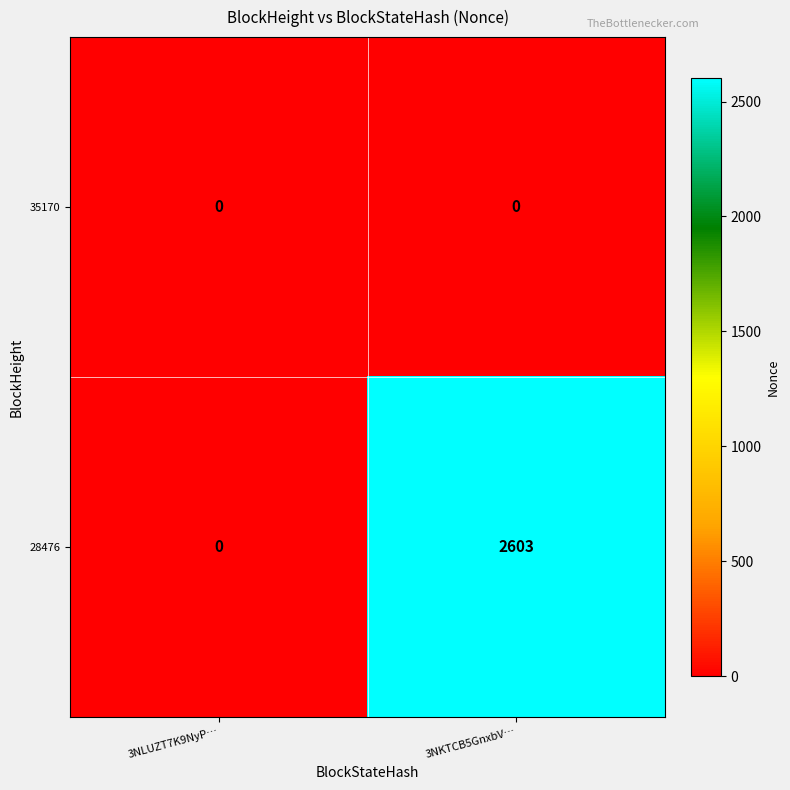

List the series in order of their overall mean, lowest first.

35170, 28476